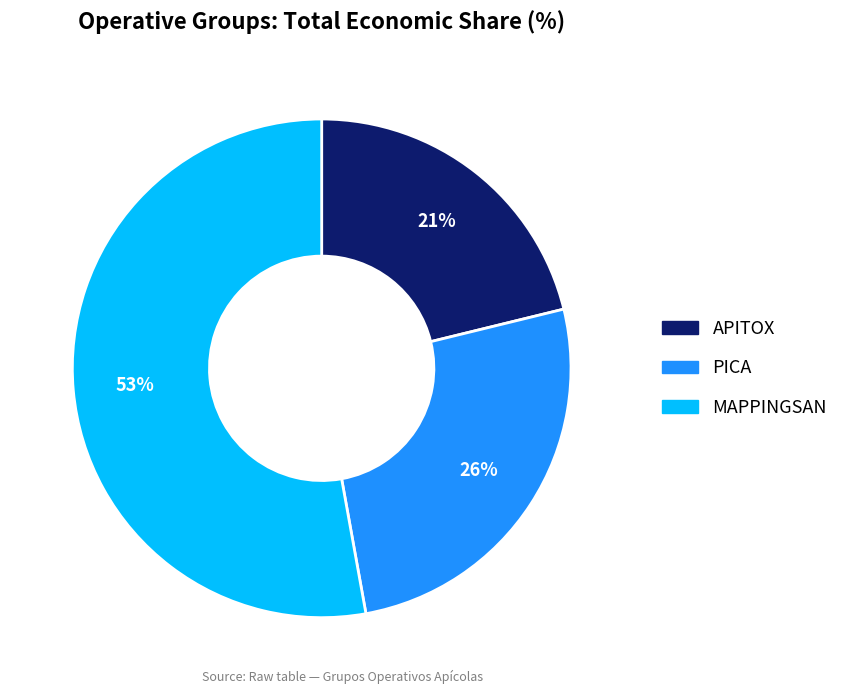

Do MAPPINGSAN and PICA together represent more than half of the pie?

Yes